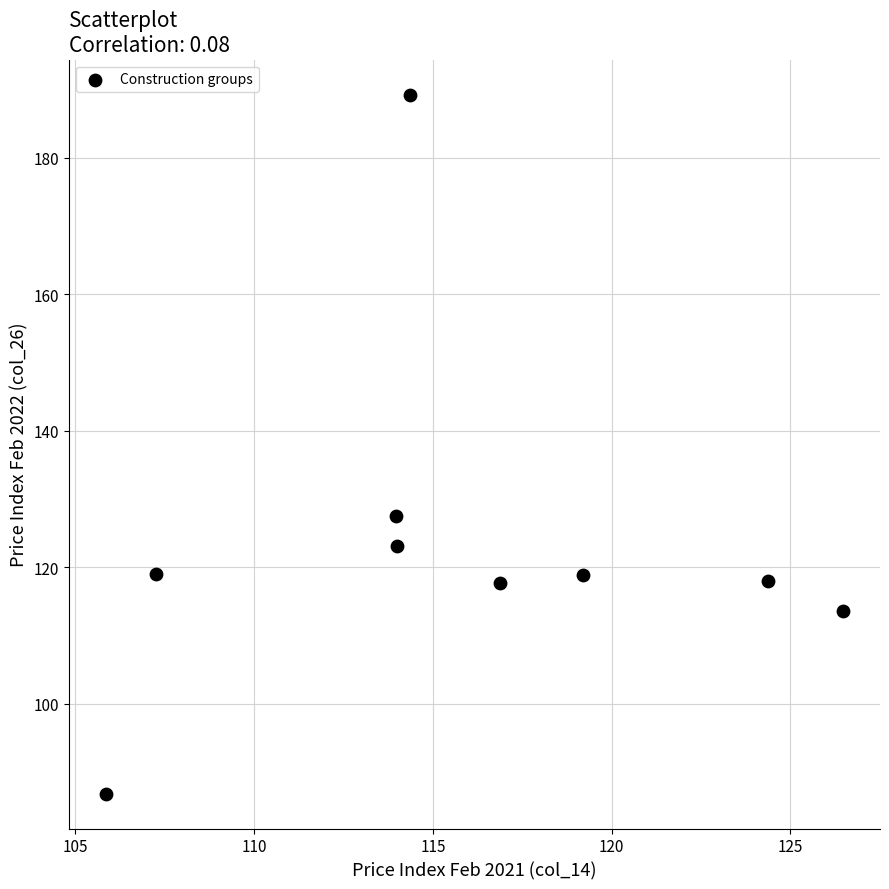

What is the range of Y values (max minus min)?

102.4